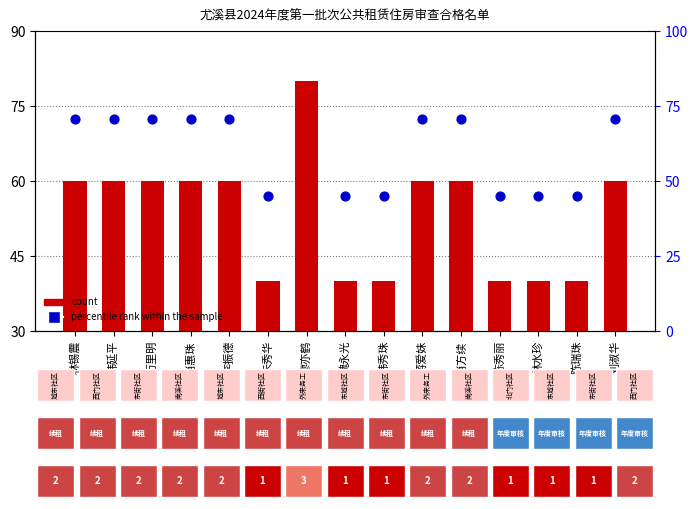

At which category is the sum across all series the highest?

廖亦鹤